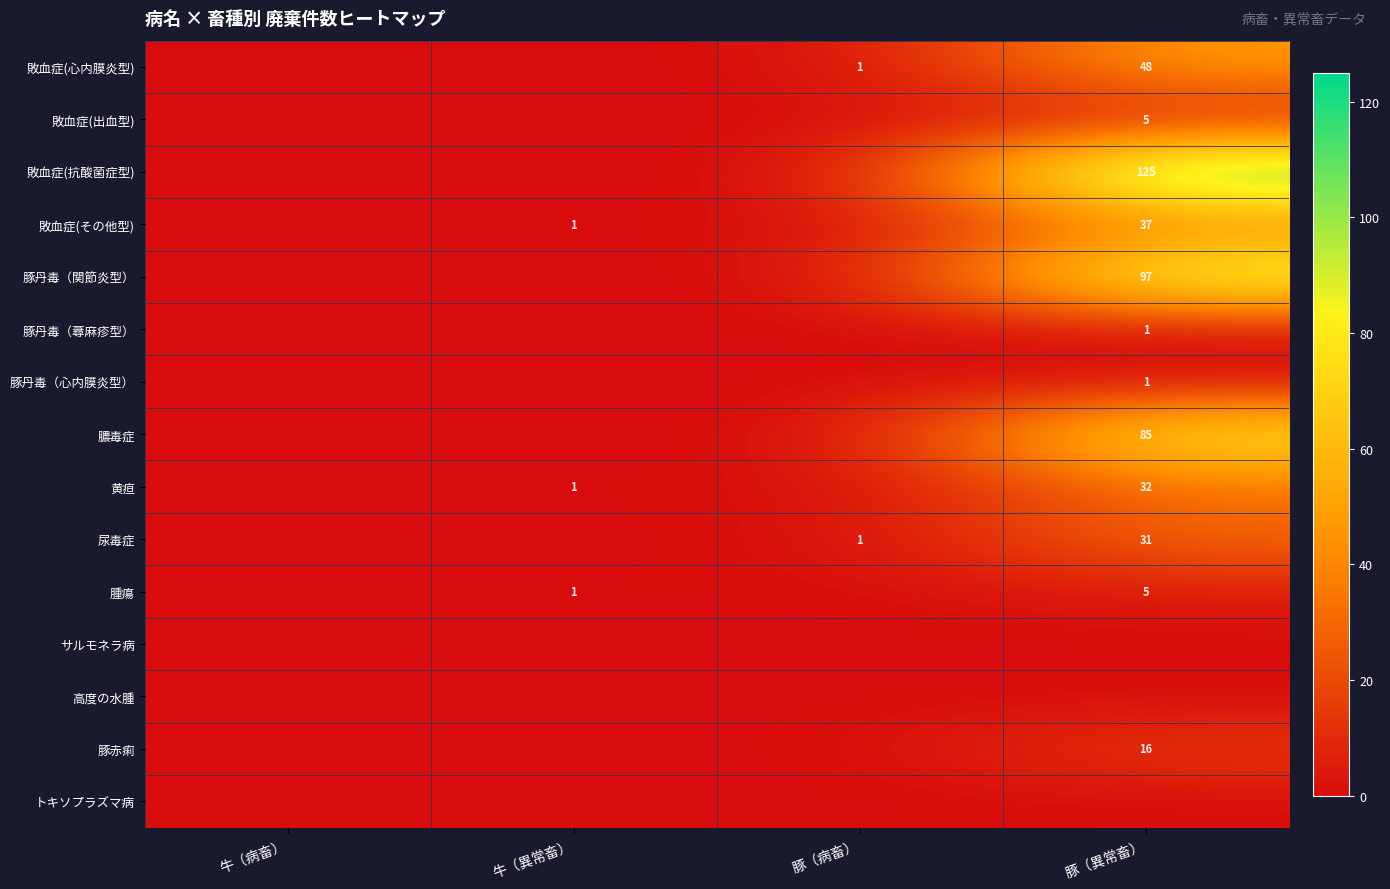

At how many categories does at least one series exceed 24?

1